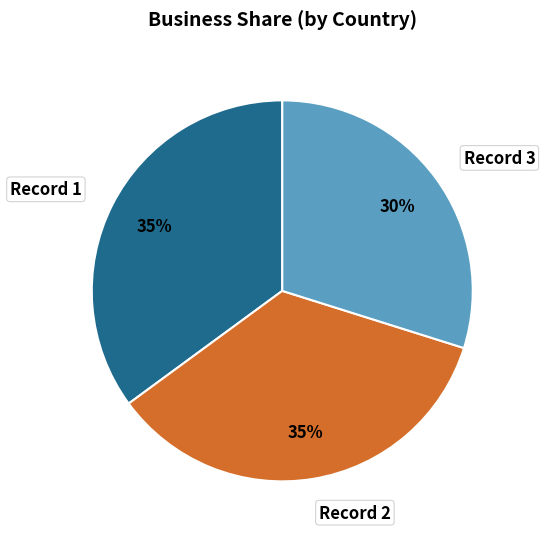

Is there any slice that represents more than half of the pie?

No